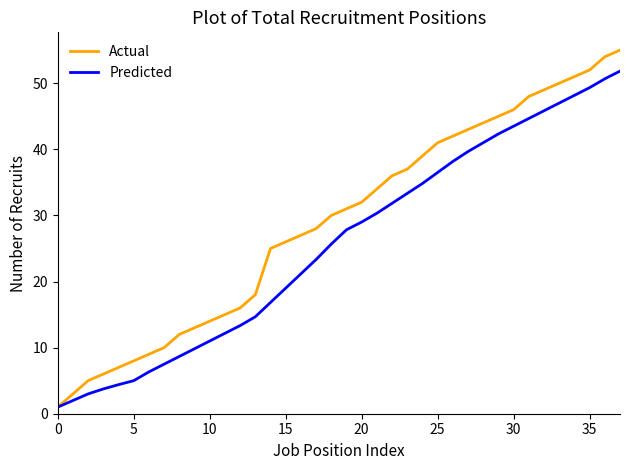

Does the chart display data point markers on the line(s)?

No